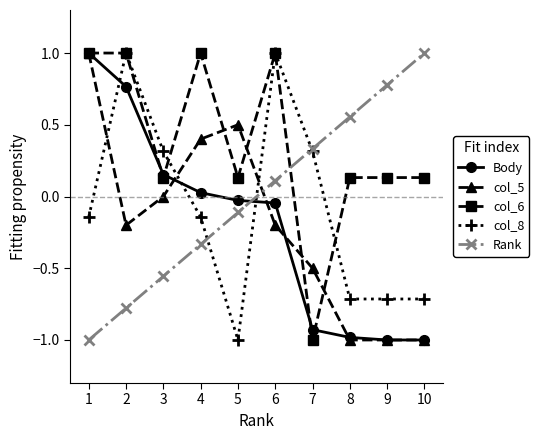

Where is the first local minimum for col_8?

5